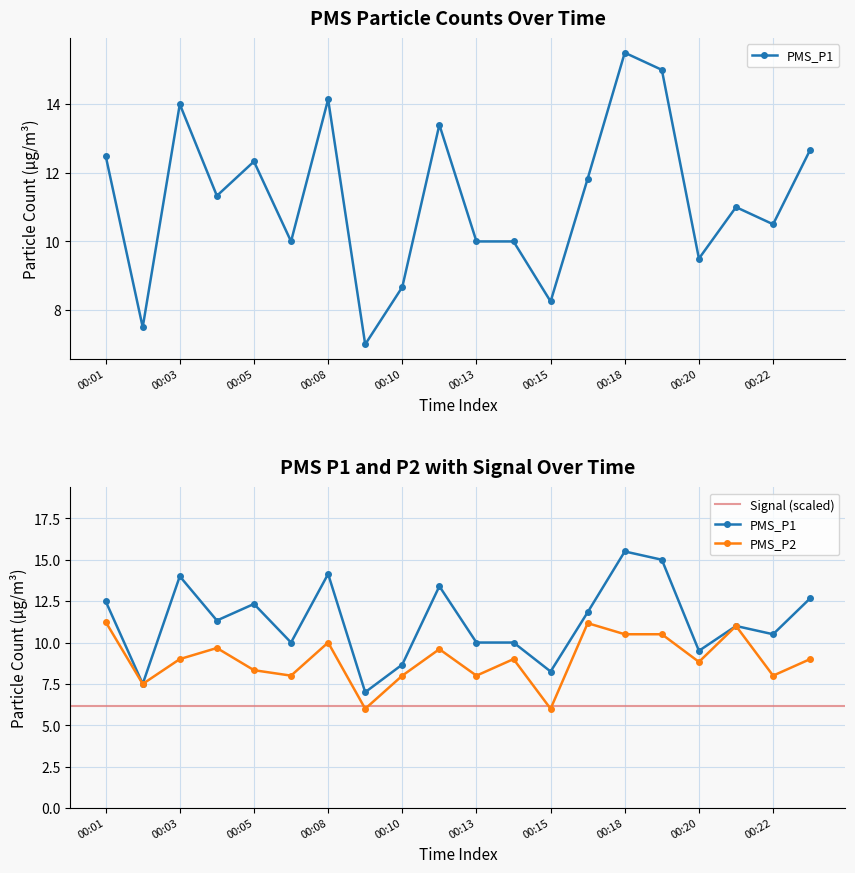

How many values in the PMS_P1 series are below 11?

9